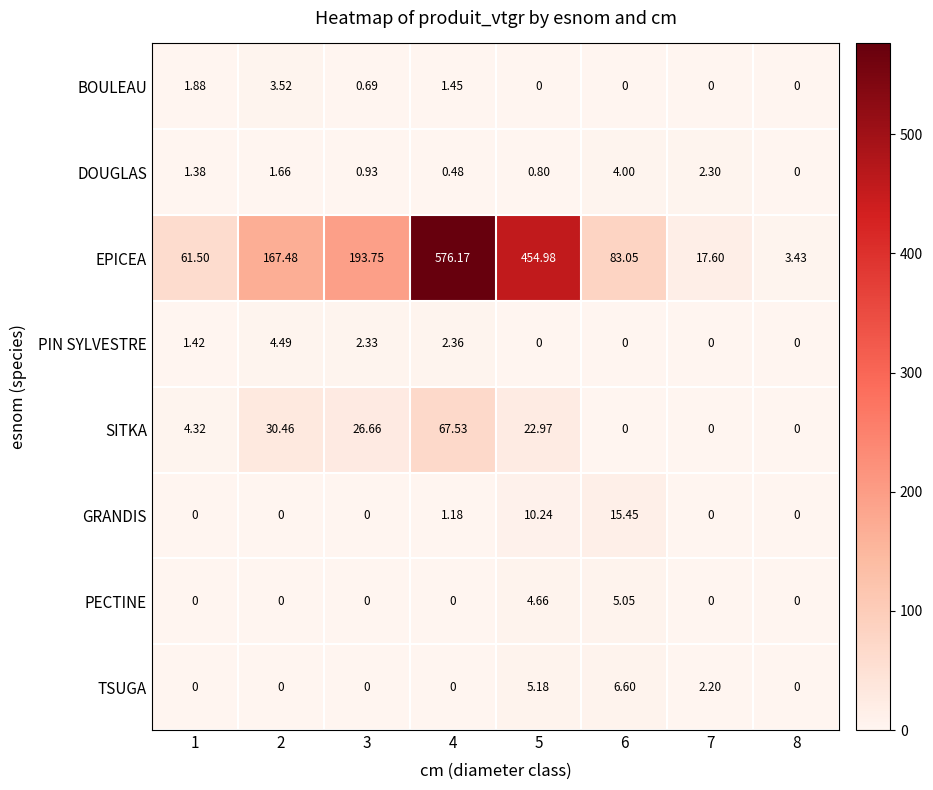

How many distinct data groups are displayed?

8